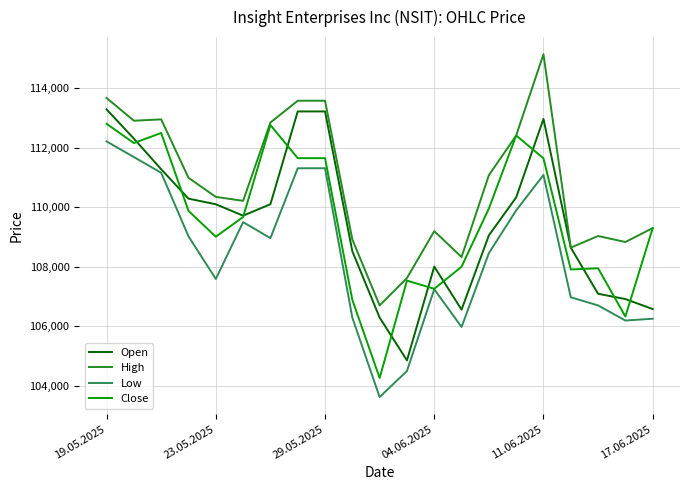

What is the minimum value shown in the chart?

103622